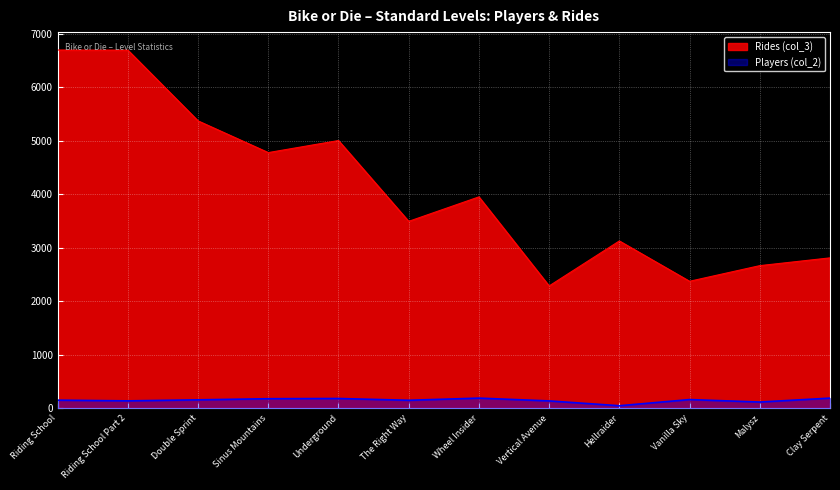

What is the smallest value displayed?

50